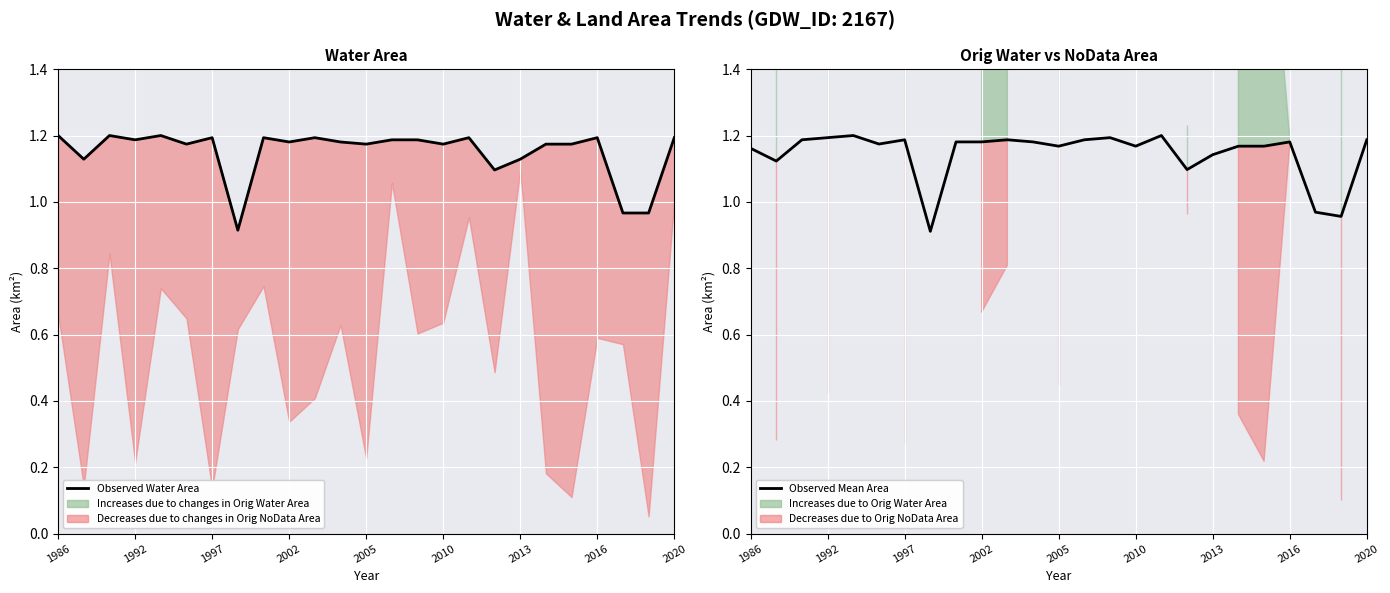

What is the total value across all series at 17?

2.2